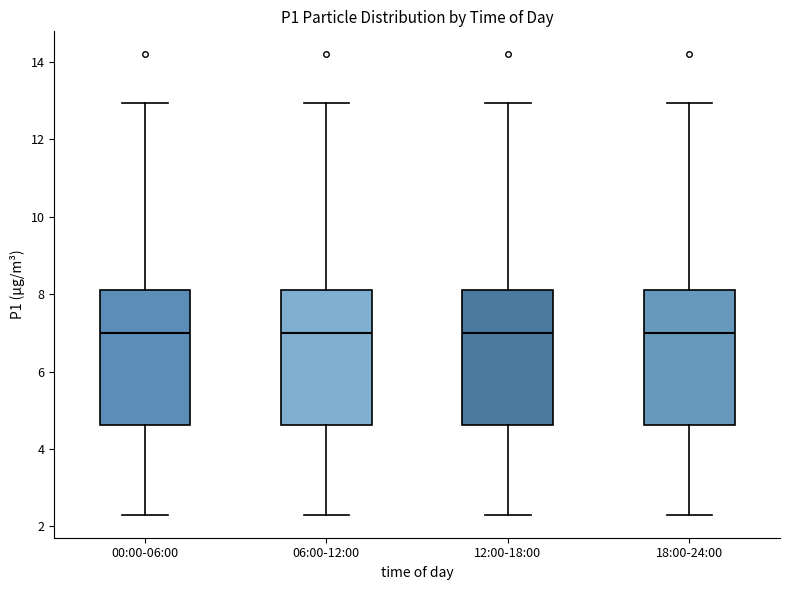

Reading left to right, read every box against the y-axis: the position of its median line, the range the box covers, and the ends of its whiskers. The values are not printed on the chart, so give them approximately, as read against the axis.

00:00-06:00: median 7.0, box 4.6 to 8.2, whiskers 2.4 to 13.0
06:00-12:00: median 7.0, box 4.6 to 8.2, whiskers 2.4 to 13.0
12:00-18:00: median 7.0, box 4.6 to 8.2, whiskers 2.4 to 13.0
18:00-24:00: median 7.0, box 4.6 to 8.2, whiskers 2.4 to 13.0